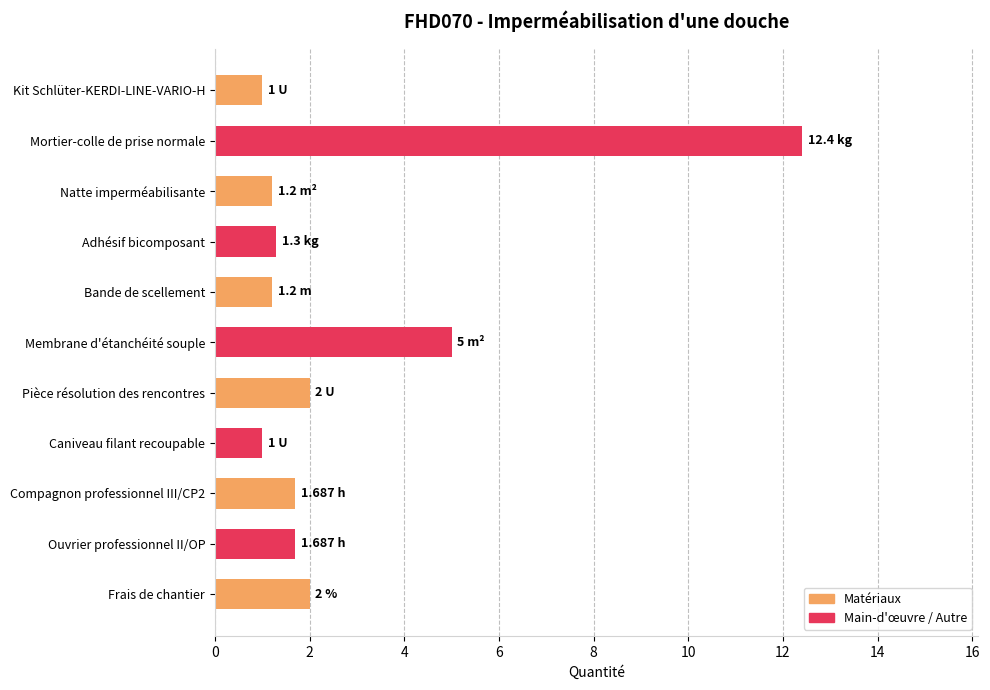

What is the label of the 10th bar from the bottom?

Mortier-colle de prise normale